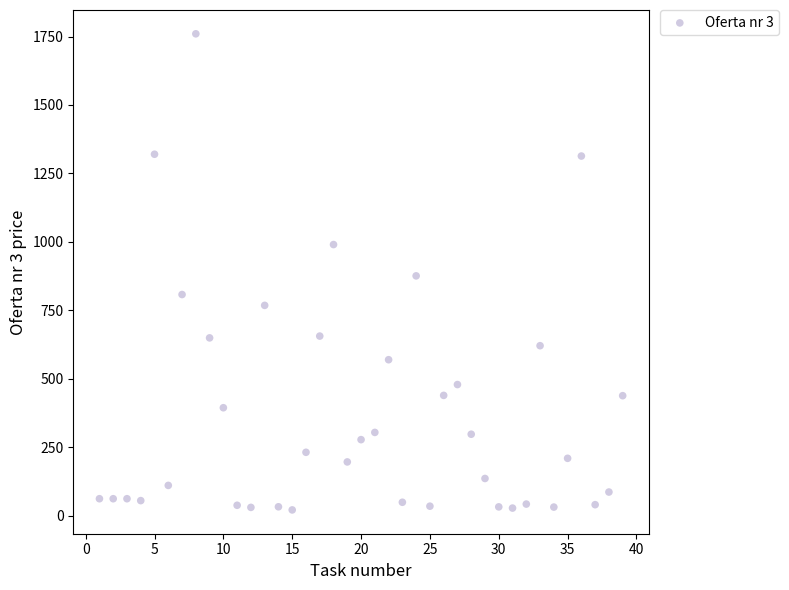

What is the range of Y values (max minus min)?

1739.5